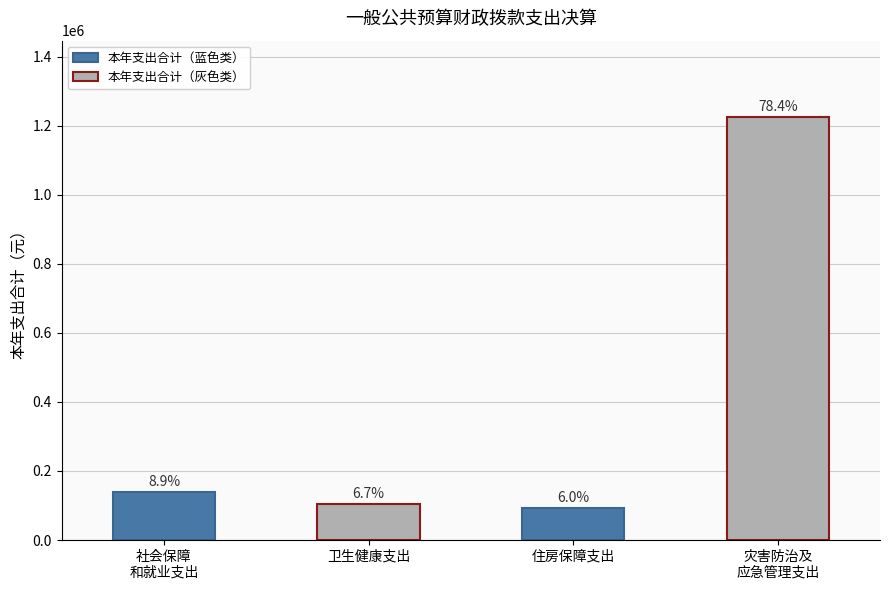

Are the bars horizontal?

No